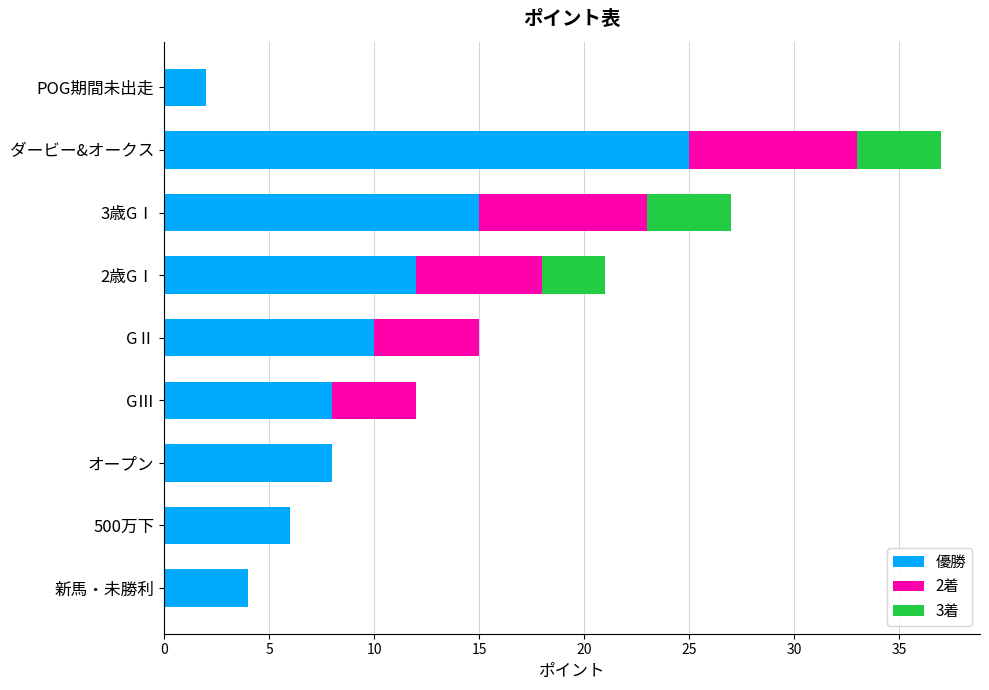

What is the sum of the 優勝 values at ダービー&オークス and 500万下?

31